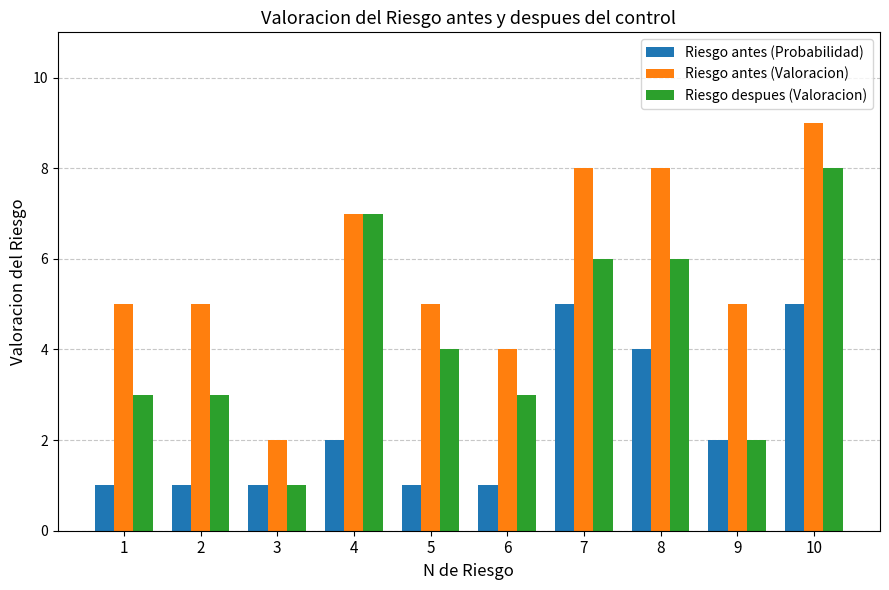

What are all the series names shown in the legend?

Riesgo antes (Probabilidad), Riesgo antes (Valoracion), Riesgo despues (Valoracion)